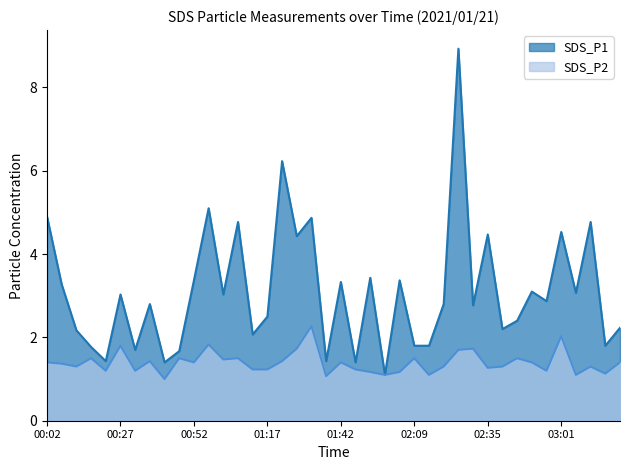

What position from the left is 00:02?

1